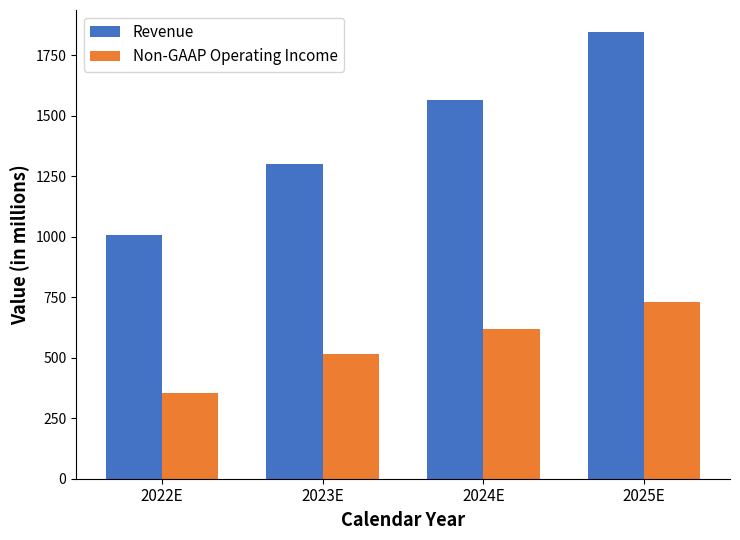

Reading left to right, transcribe all the data shown in this chart.

Revenue: 1008	1302	1563	1844
Non-GAAP Operating Income: 355	515	618	729